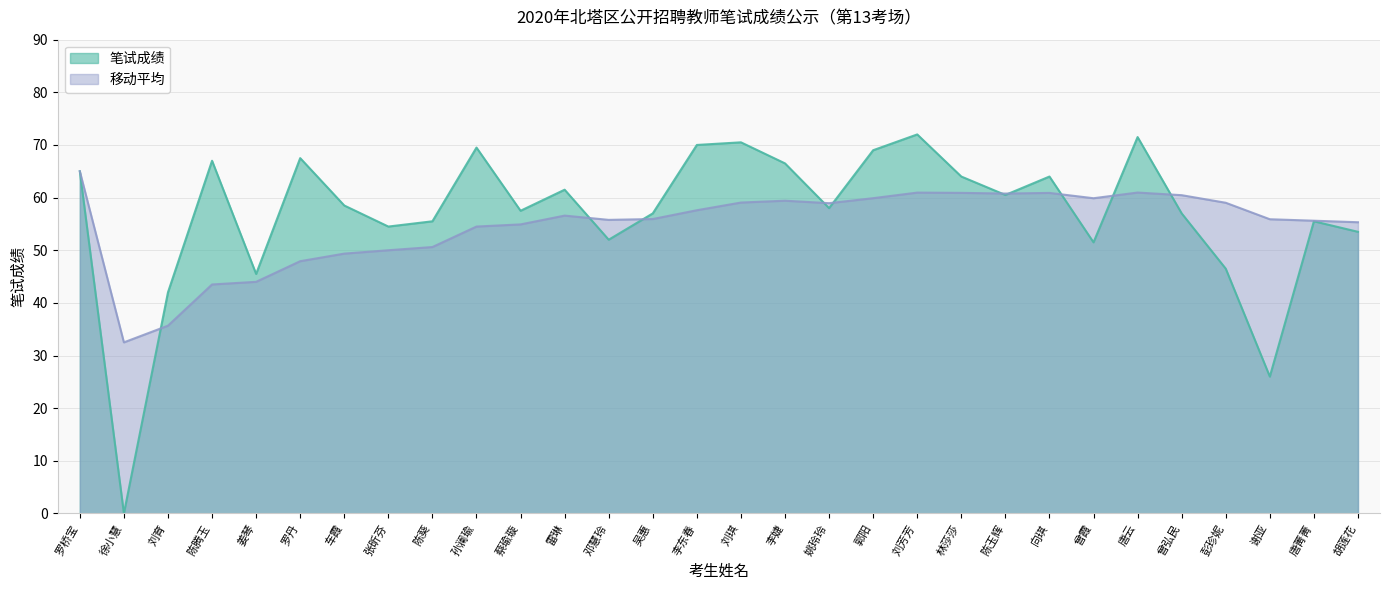

After their last crossing, which series has the higher values: 笔试成绩 or 移动平均?

移动平均